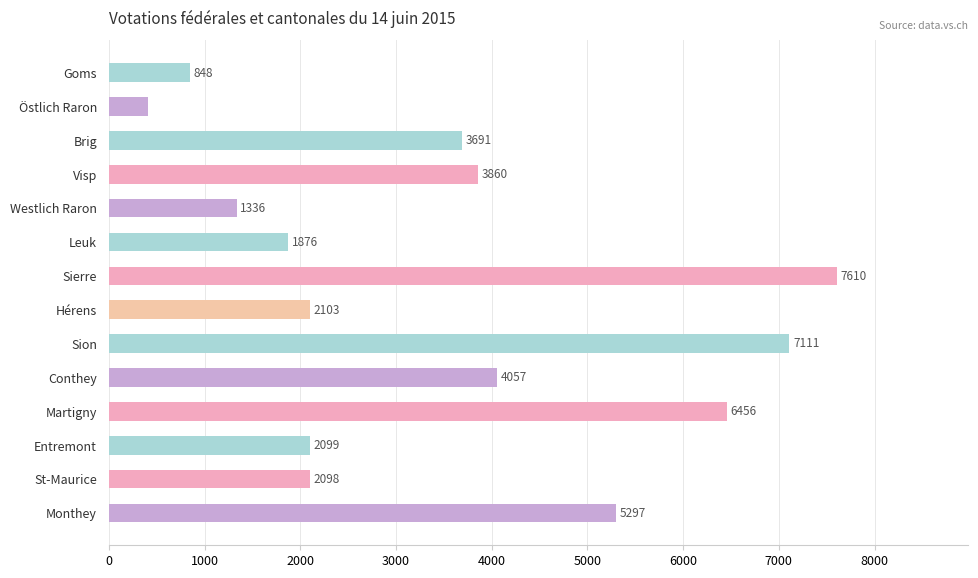

Is it true that the value at Westlich Raron is 339?

False